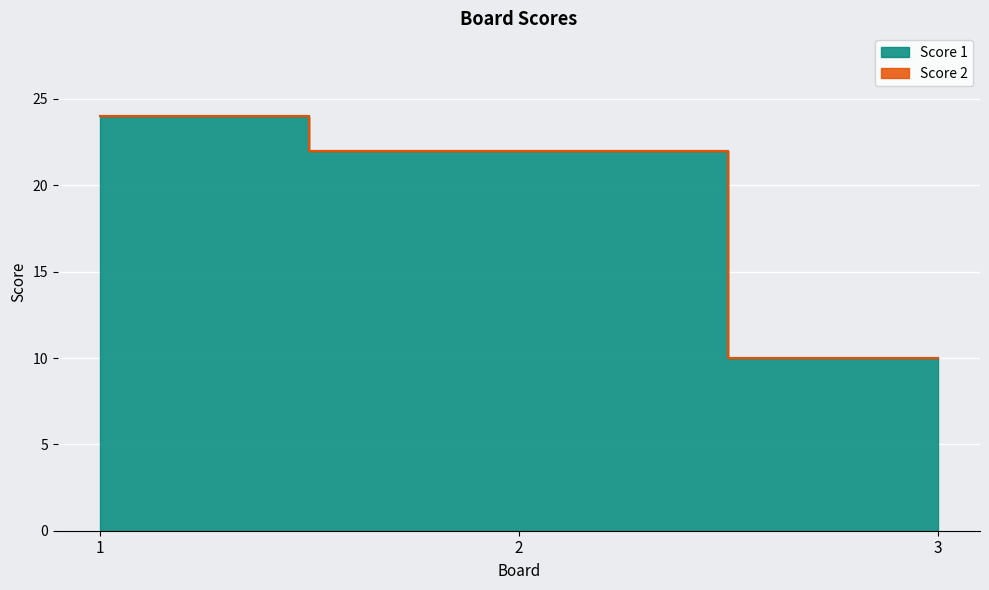

What is the change in value from 2 to 3?

-12